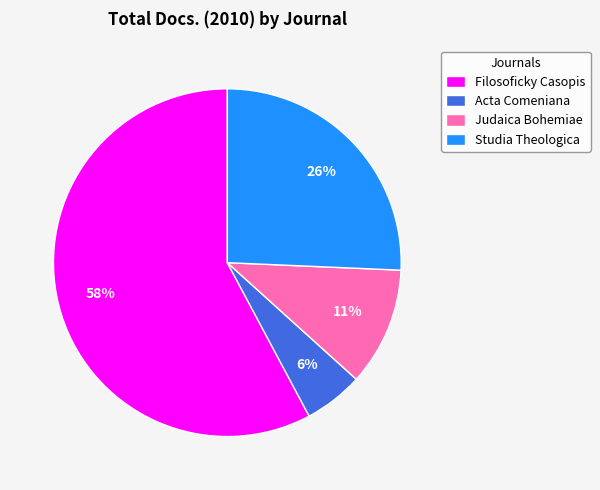

How many slices are in this pie chart?

4